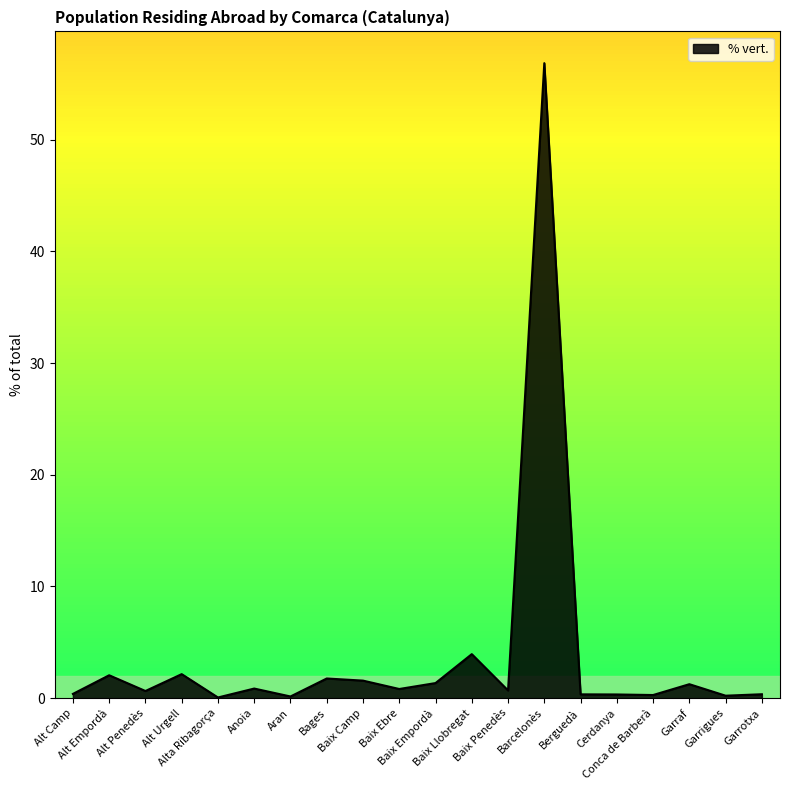

What is the difference between the maximum and minimum values?

56.8